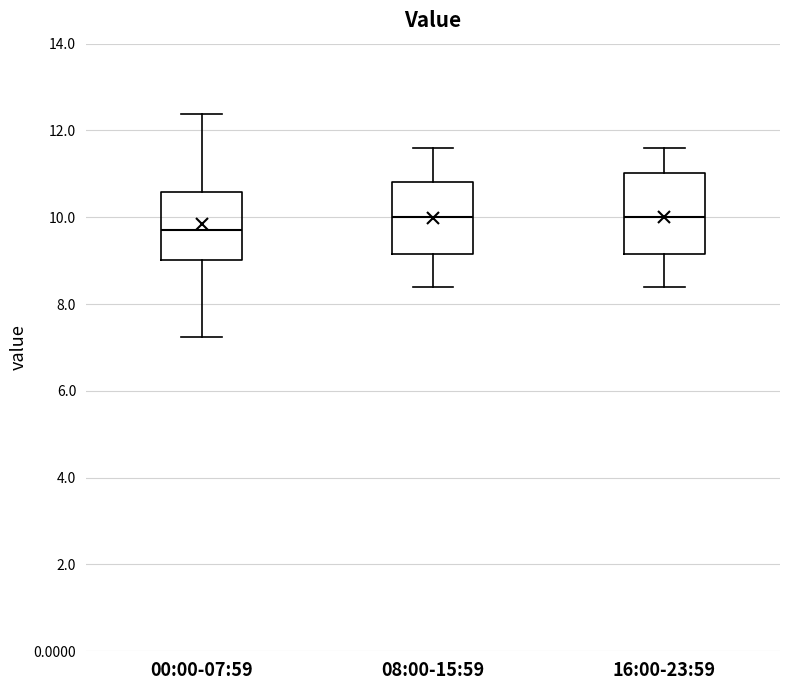

Where does the lower whisker of the box for 08:00-15:59 end on the y-axis? The values are not printed on the chart, so give them approximately, as read against the axis.

8.4